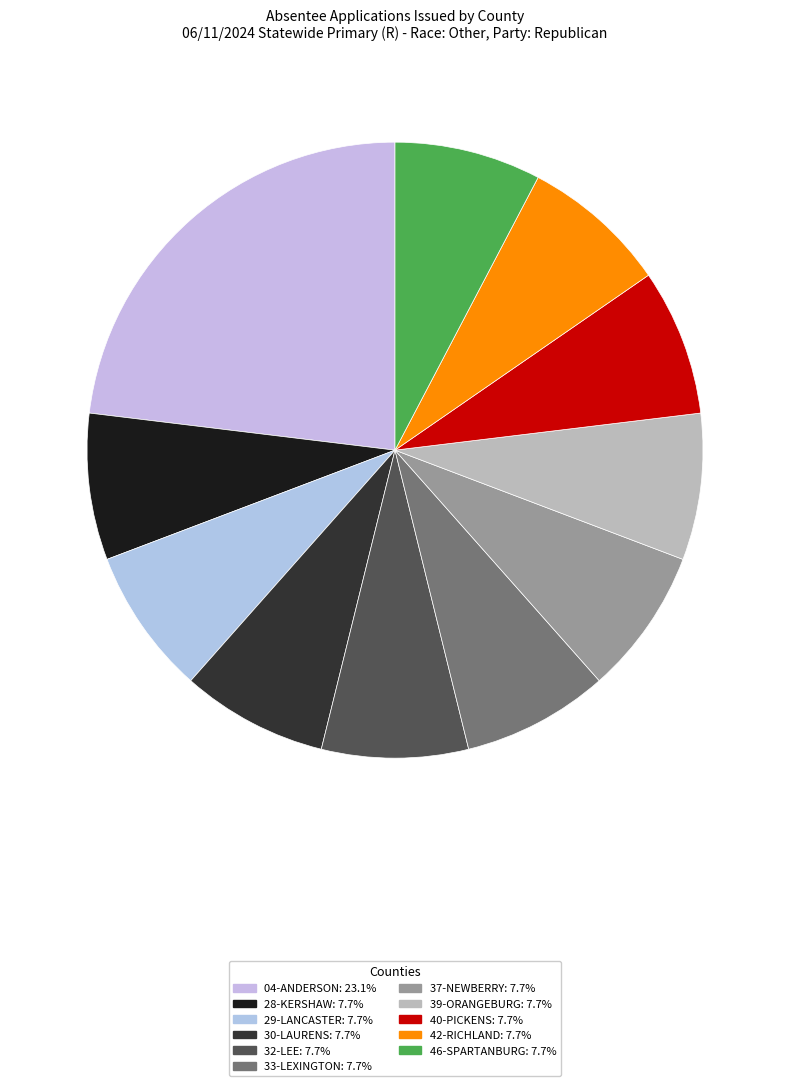

To the nearest percent, what portion does 46-SPARTANBURG represent?

8%